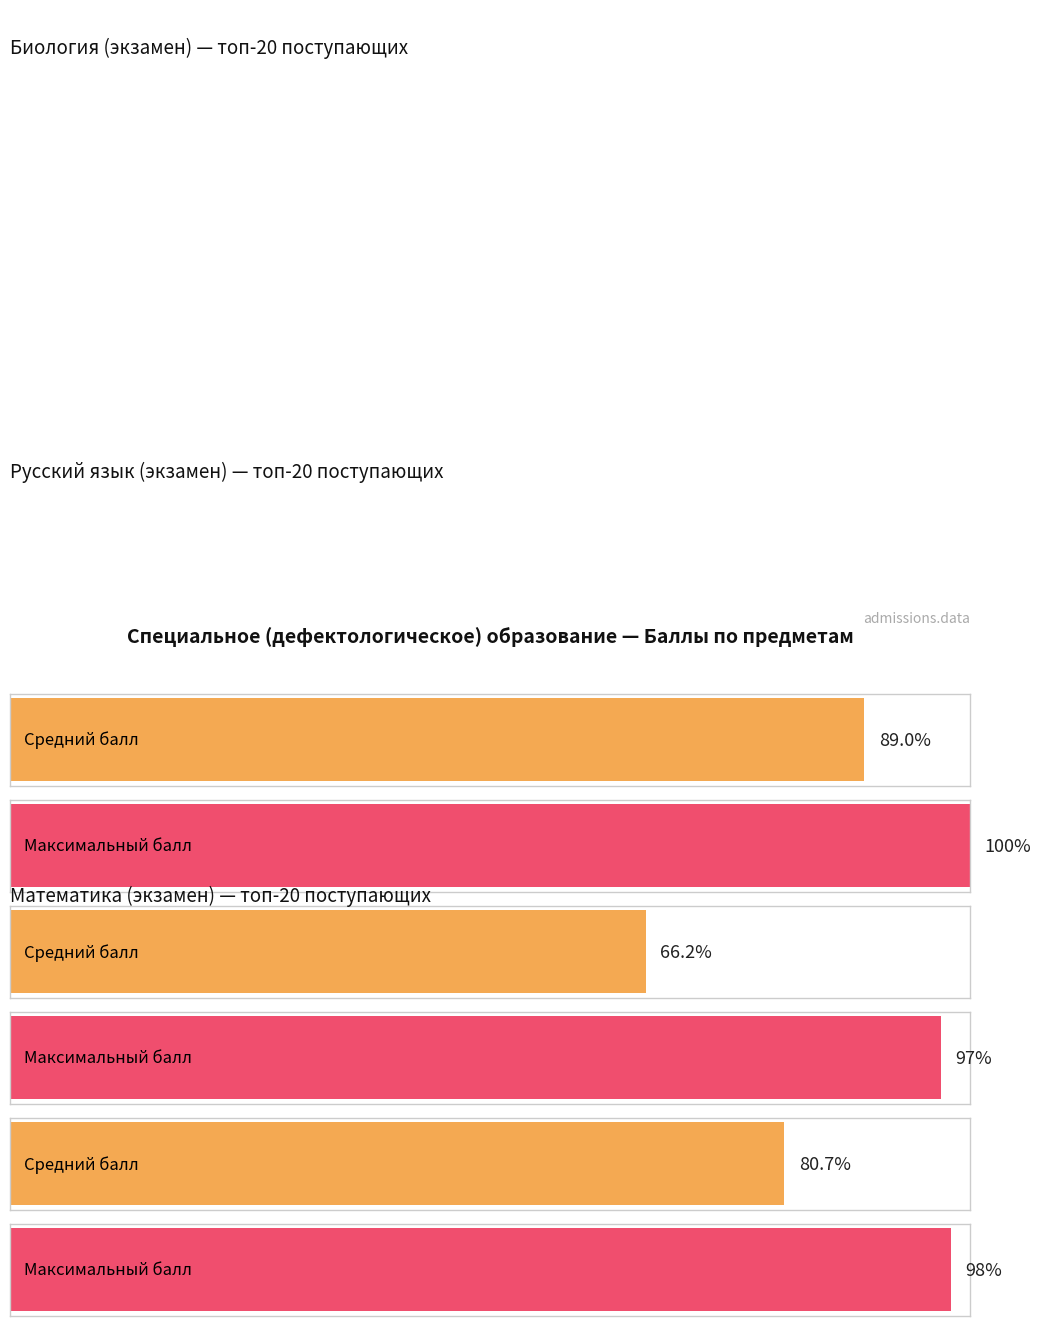

True or false: Биология has a value of 49 at 10.

False